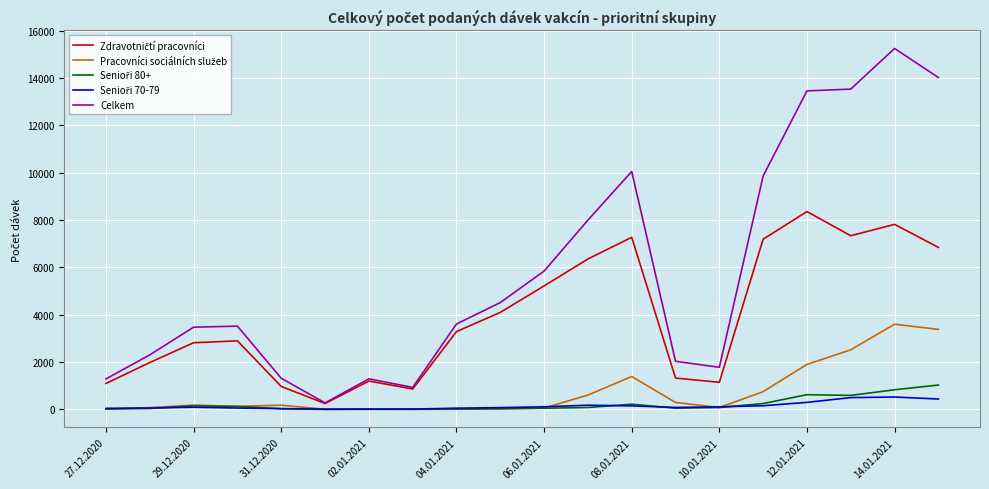

What is the difference between the second highest and second lowest values in the Celkem series?

13089